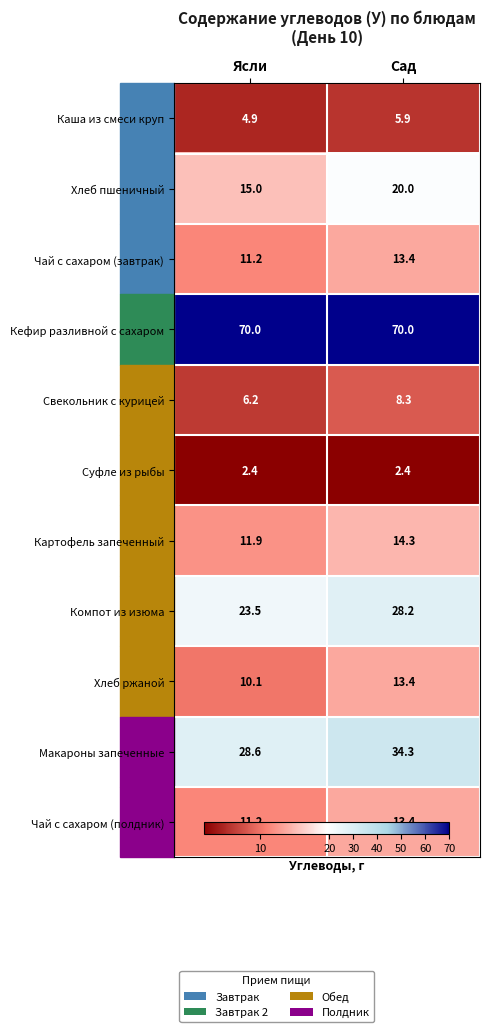

True or false: Макароны запеченные has a value of 8.4 at Сад.

False